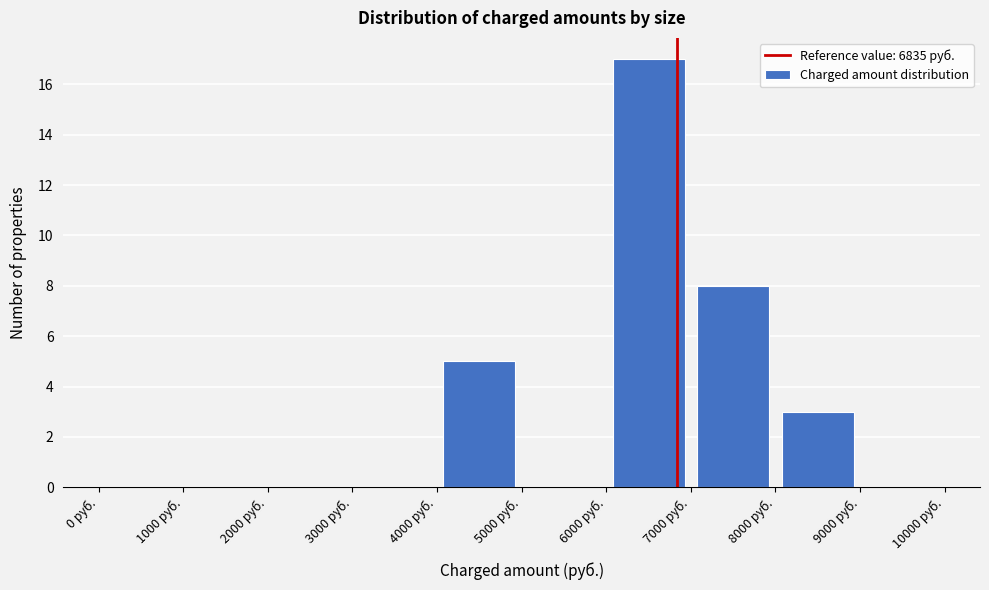

Reading left to right, transcribe this chart: for each bar, give the range it covers on the x-axis and its height. The values are not printed on the chart, so give them approximately, as read against the axis.

0 to 1000: 0
1000 to 2000: 0
2000 to 3000: 0
3000 to 4000: 0
4000 to 5000: 5
5000 to 6000: 0
6000 to 7000: 17
7000 to 8000: 8
8000 to 9000: 3
9000 to 10000: 0